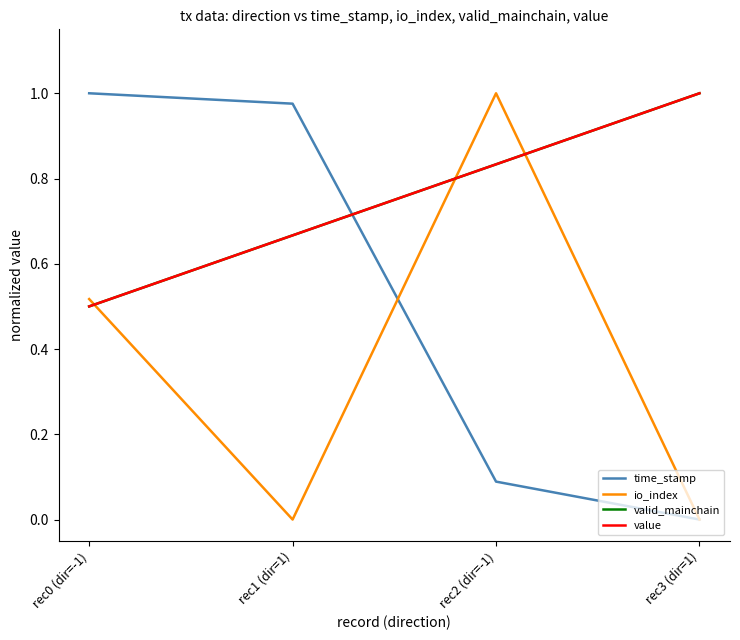

What is the label of the 2nd point from the left?

rec1 (dir=1)